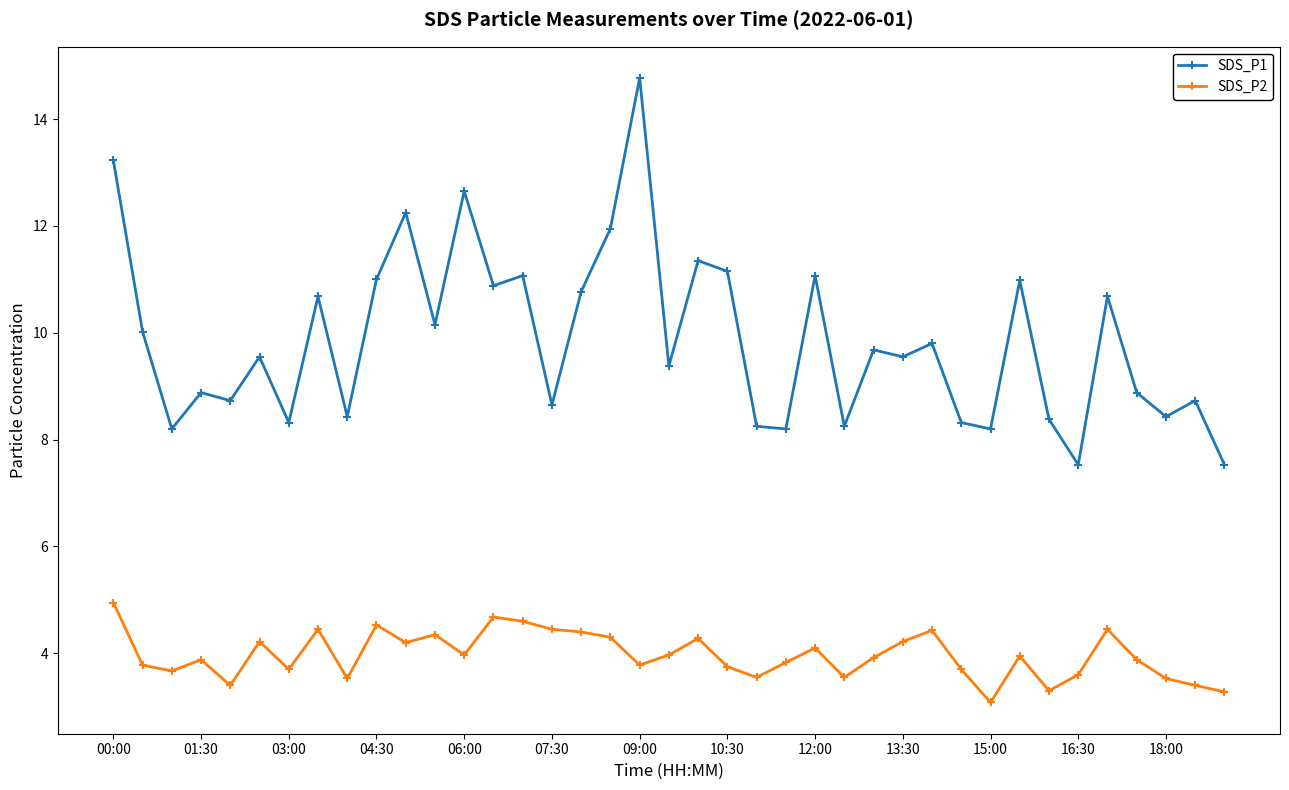

What is the difference between the maximum and second lowest values in the SDS_P2 series?

1.7